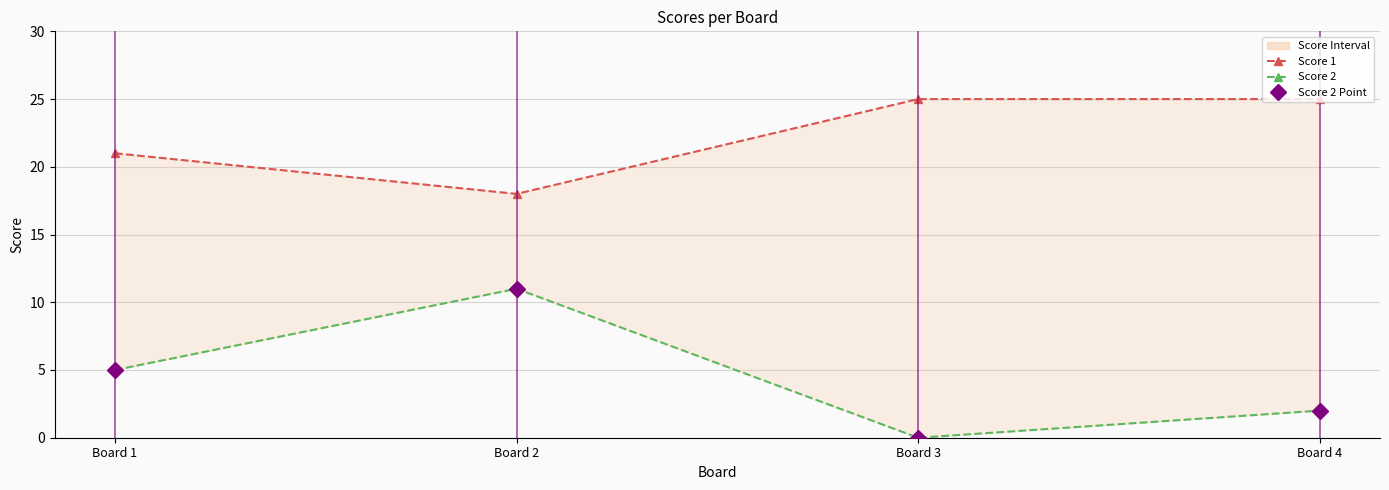

At Board 4, list the series in order from largest to smallest.

Score 1, Score 2